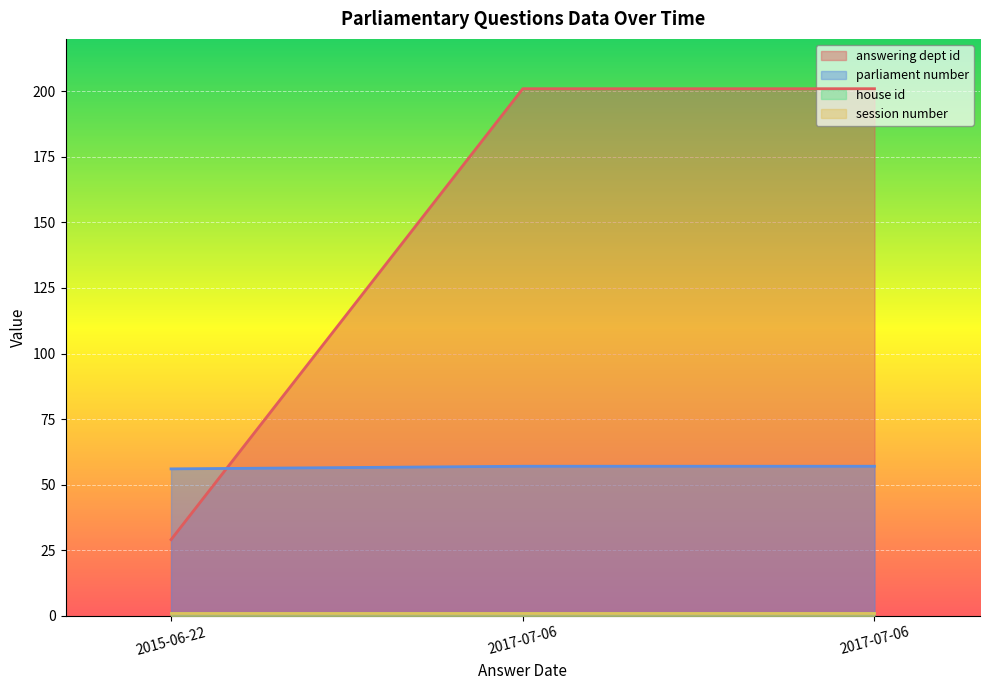

At which label does parliament number reach its peak?

2017-07-06